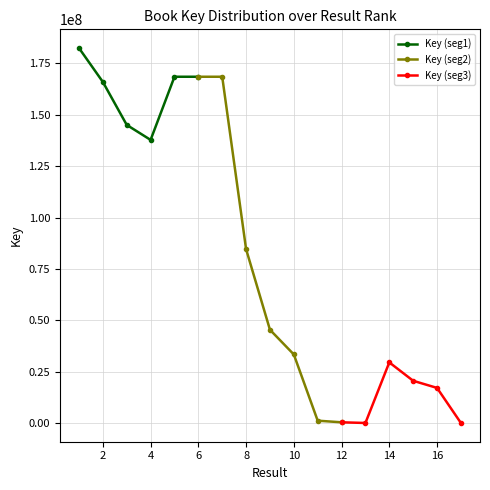

Which label corresponds to the largest value in the chart?

1